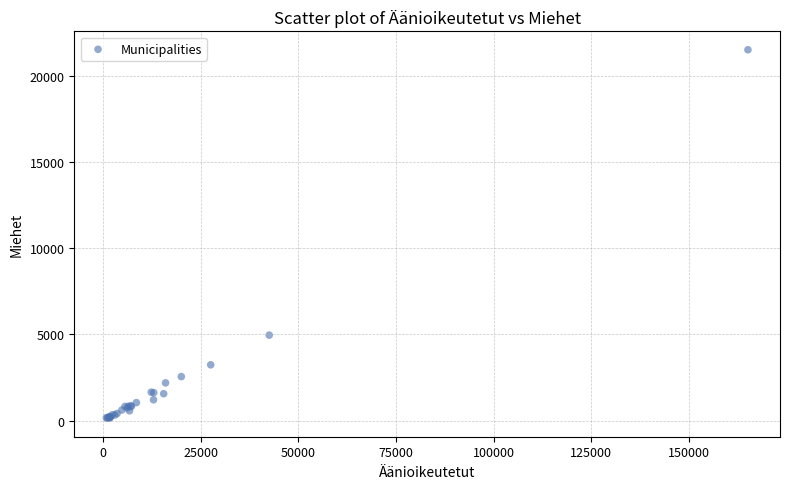

What Y value in the scatter plot is closest to 10837?

4963